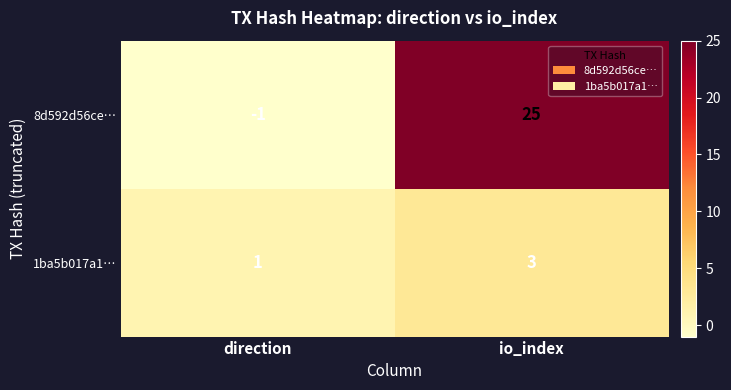

Is it true that 1ba5b017a1… equals 2 at direction?

False